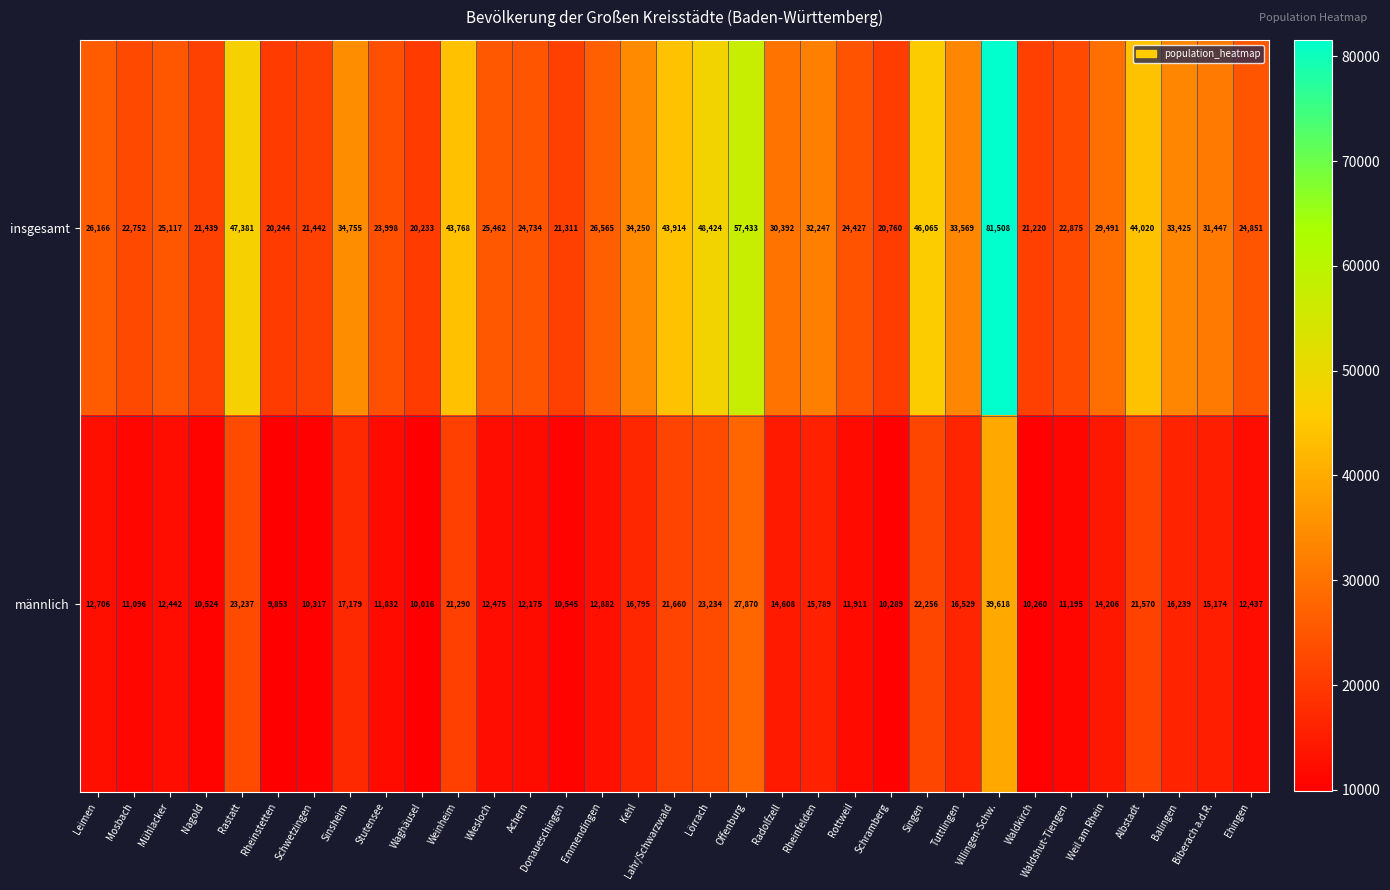

Is it true that insgesamt equals 23998 at Stutensee?

True